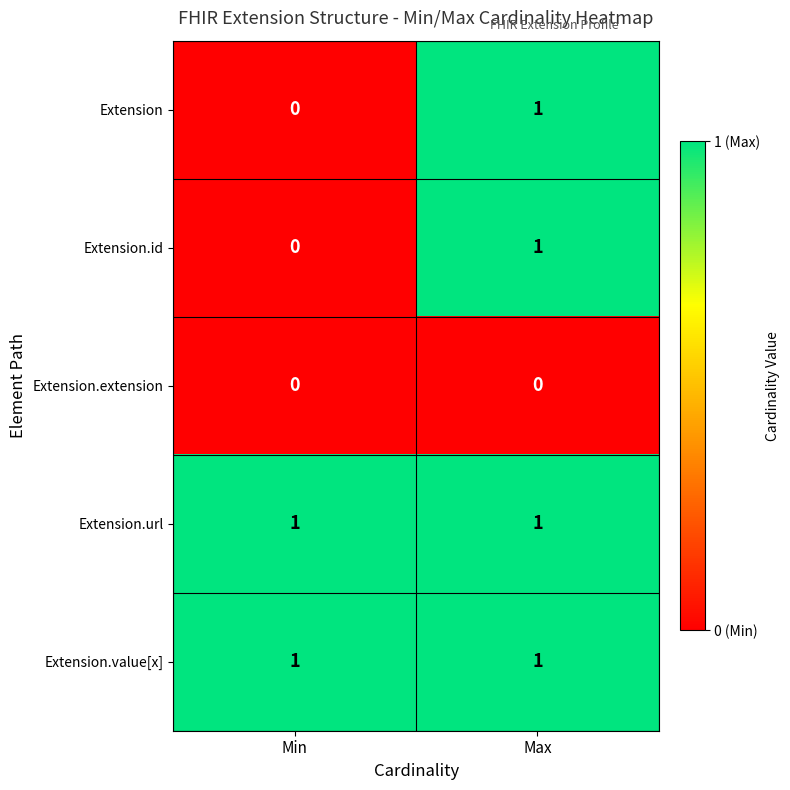

Reading left to right, transcribe all the data shown in this chart.

Extension: 0	1
Extension.id: 0	1
Extension.extension: 0	0
Extension.url: 1	1
Extension.value[x]: 1	1